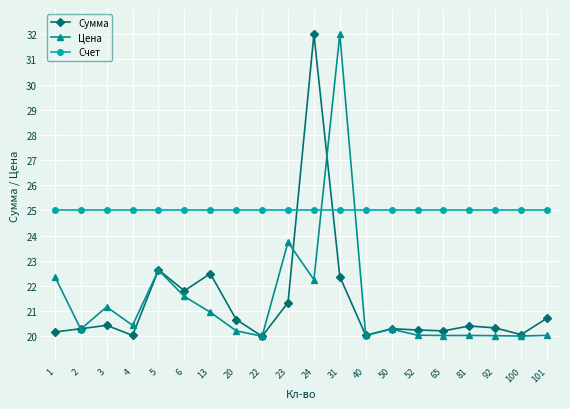

What are all the series names shown in the legend?

Сумма, Цена, Счет